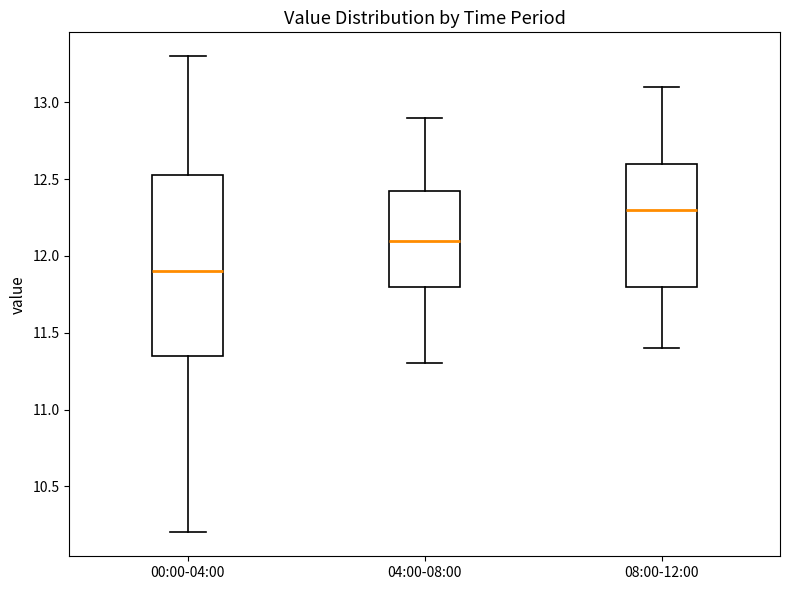

Comparing the boxes themselves (not the whiskers), which one is the tallest?

00:00-04:00